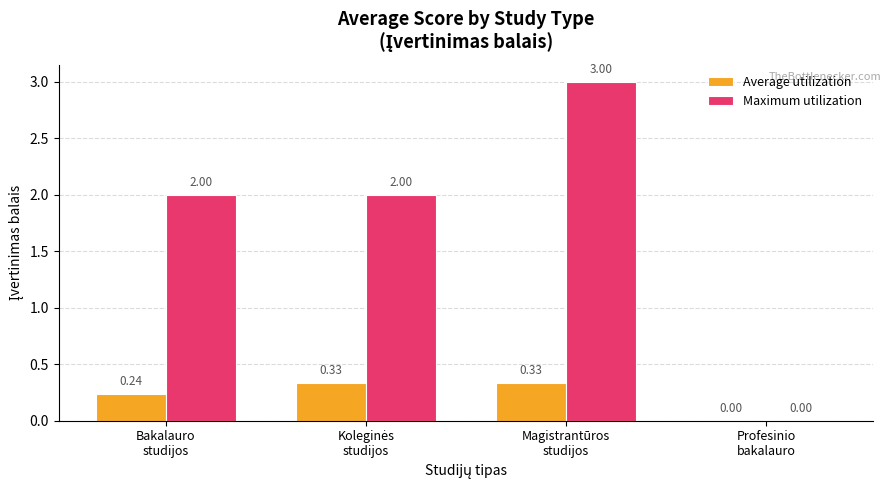

What is the sum of all Maximum utilization values?

7.0